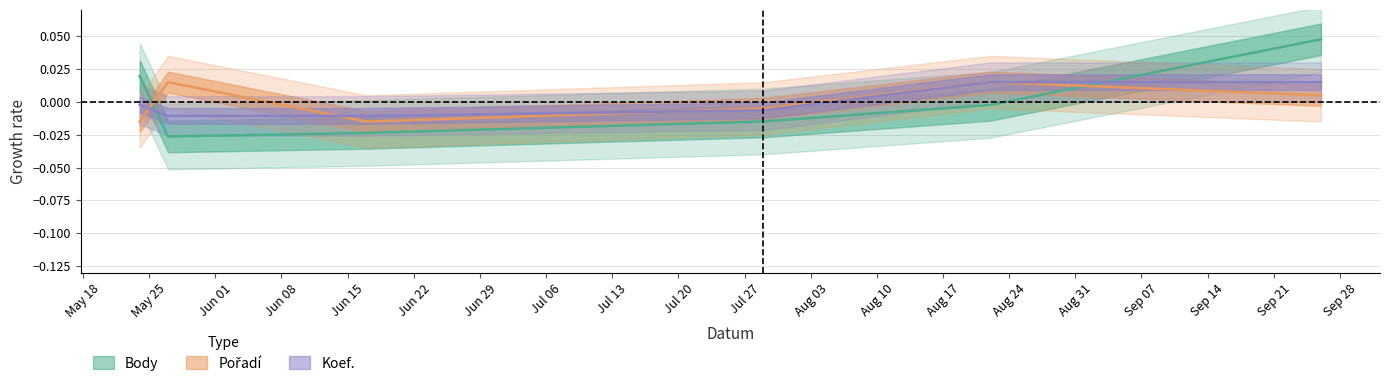

What are all the series names shown in the legend?

Body, Pořadí, Koef.